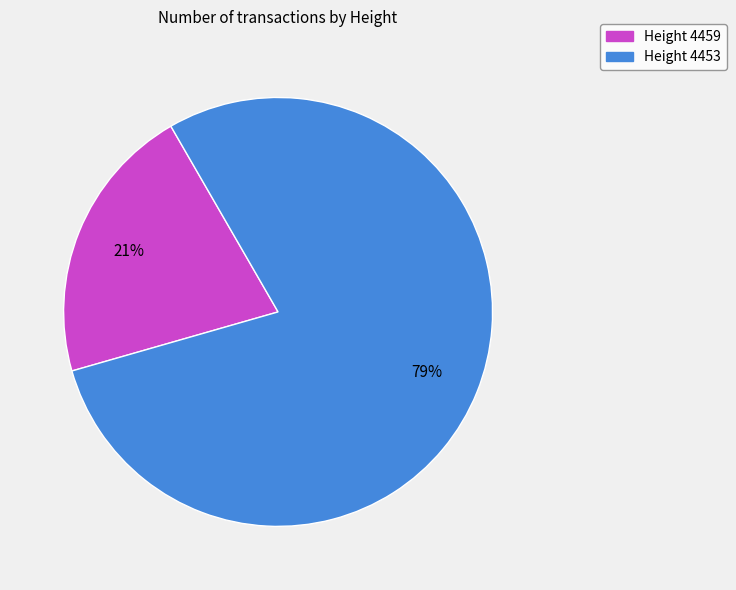

To the nearest percent, what is the difference between the largest and smallest slice percentages?

58%